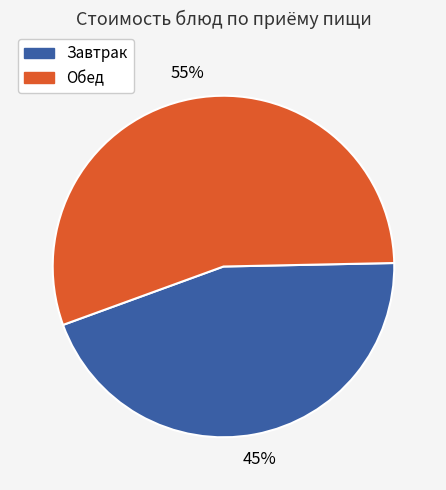

To the nearest percent, what is the difference between the largest and smallest slice percentages?

10%